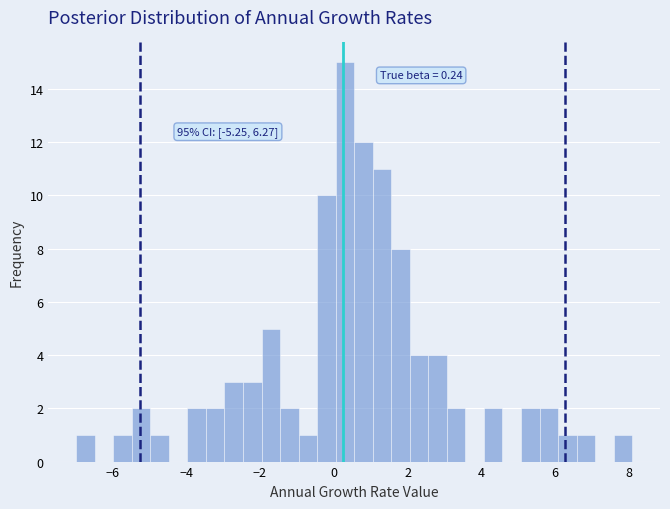

Around what value on the x-axis is the tallest bar? Give the approximate position of its centre, as read against the axis.

0.4